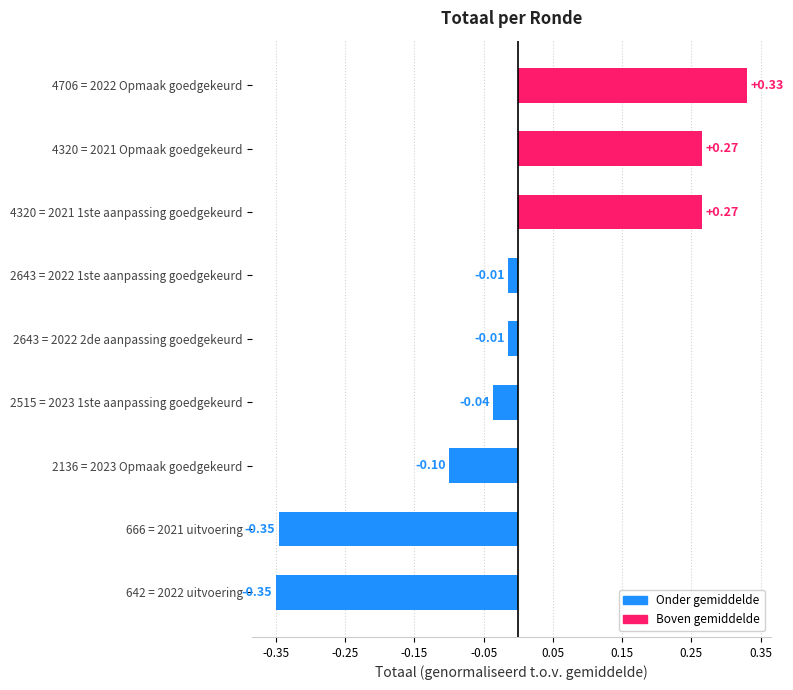

Which has a higher value, 4320 = 2021 Opmaak goedgekeurd or 2643 = 2022 2de aanpassing goedgekeurd?

4320 = 2021 Opmaak goedgekeurd